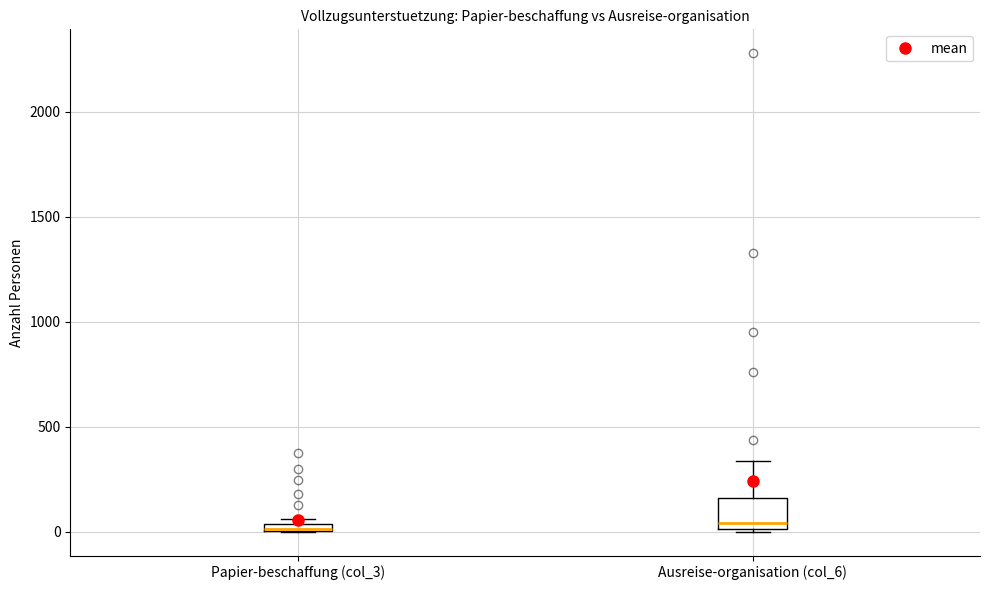

Where is the upper edge of the box for Papier-beschaffung (col_3) on the y-axis? The values are not printed on the chart, so give them approximately, as read against the axis.

50